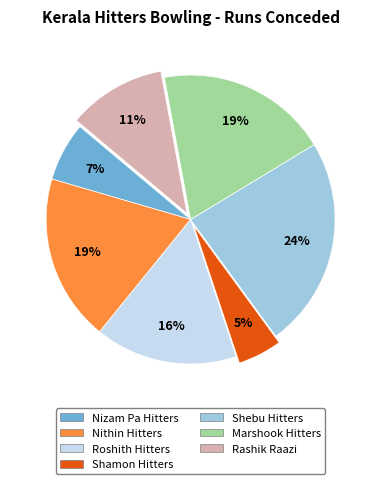

To the nearest percent, what percentage of the pie is Shebu Hitters?

24%